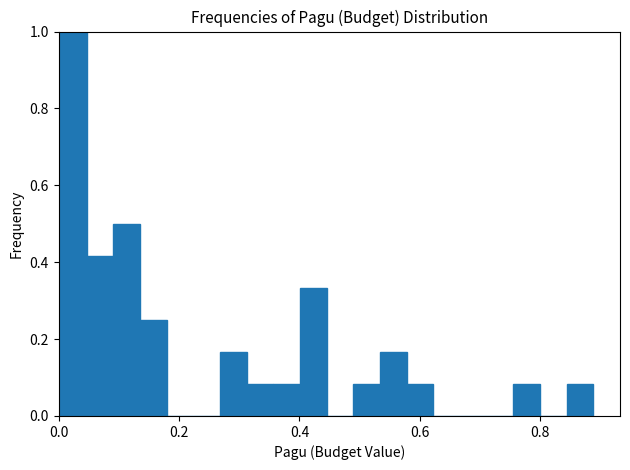

Around what value on the x-axis is the tallest bar? Give the approximate position of its centre, as read against the axis.

0.02